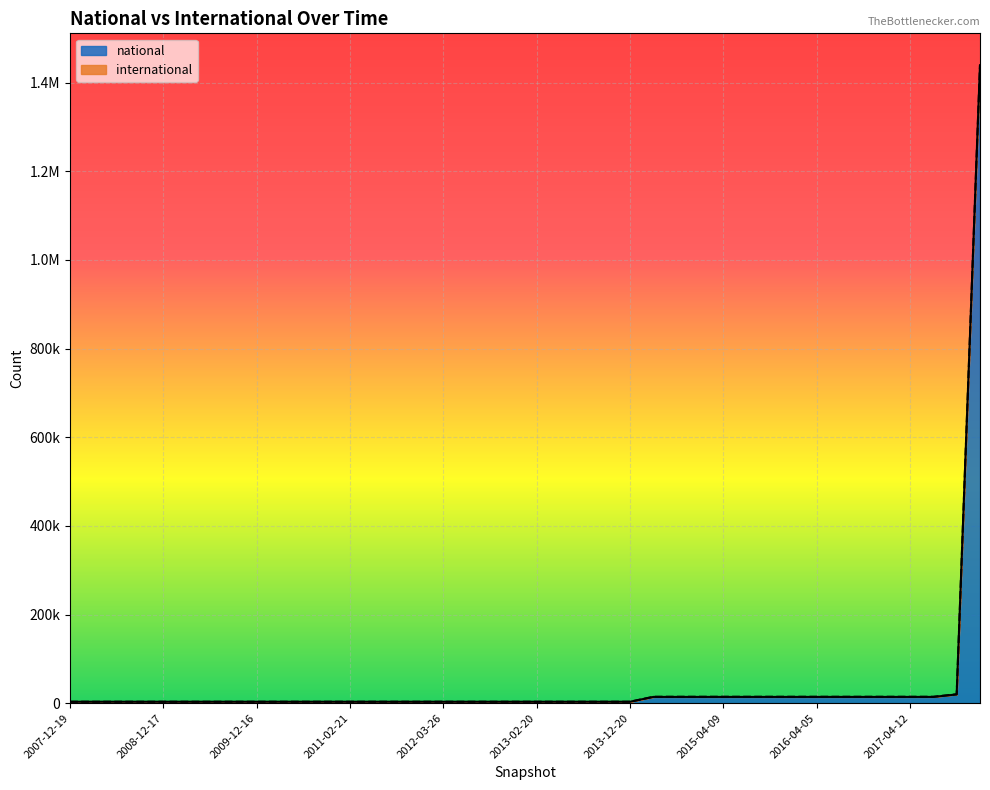

What is the average value?

43051